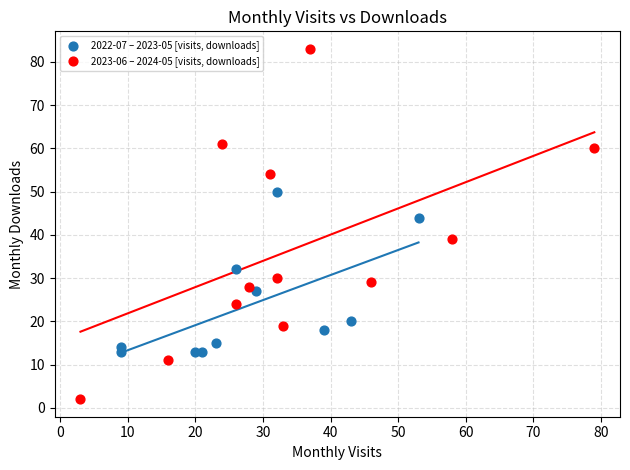

Which series contains the lowest Y value?

2023-06 – 2024-05 [visits, downloads]